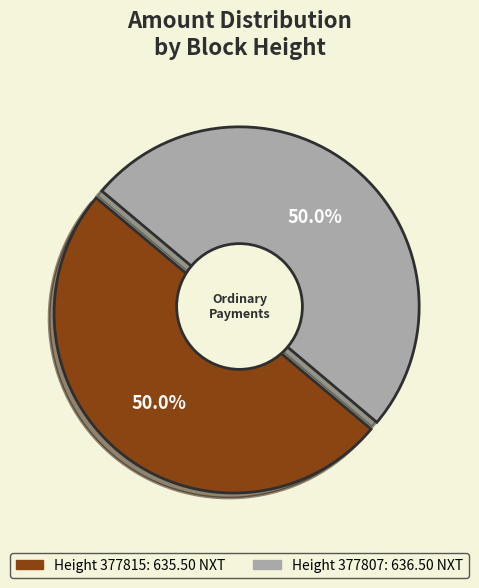

Which category has the smallest portion of the pie?

377815